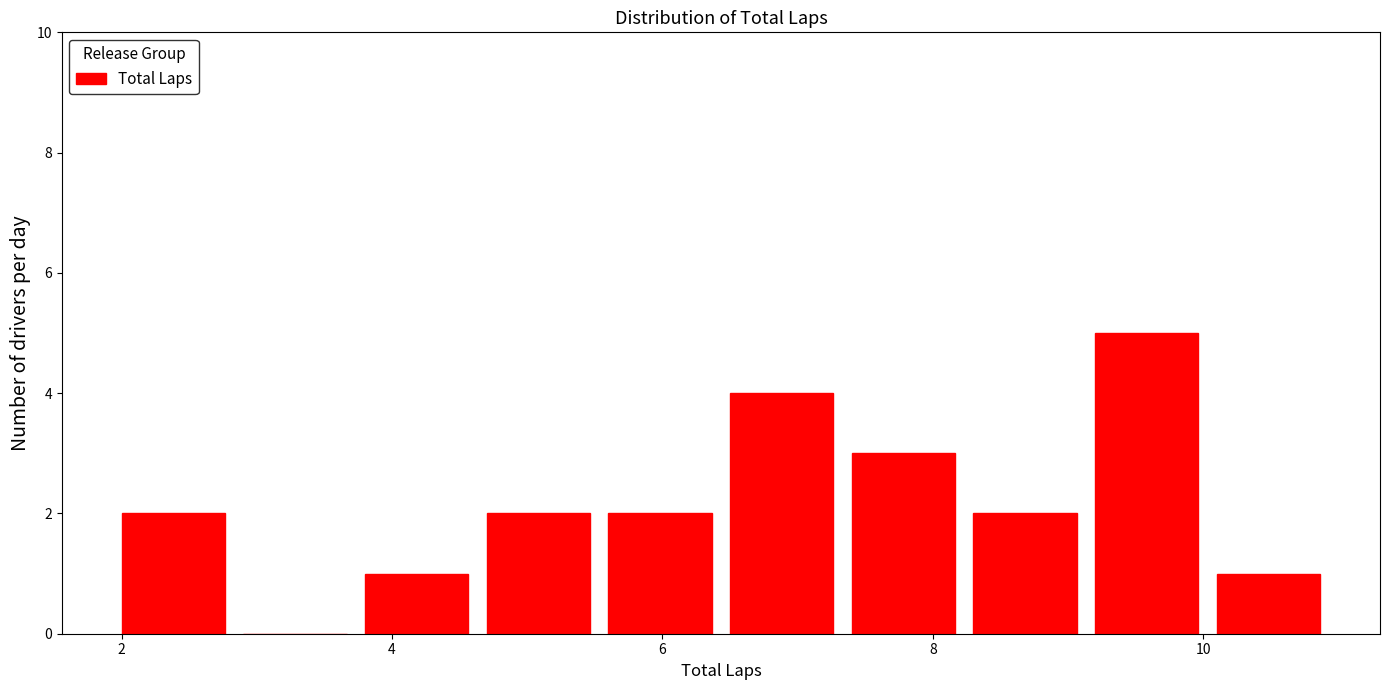

Reading left to right, list every bar in this chart as the range it spans on the x-axis followed by its height. Neither the bar edges nor the heights are printed on the chart, so give them approximately, as read against the axes.

2.0 to 2.9: 2
2.9 to 3.8: 0
3.8 to 4.7: 1
4.7 to 5.6: 2
5.6 to 6.5: 2
6.5 to 7.4: 4
7.4 to 8.3: 3
8.3 to 9.2: 2
9.2 to 10.1: 5
10.1 to 11.0: 1